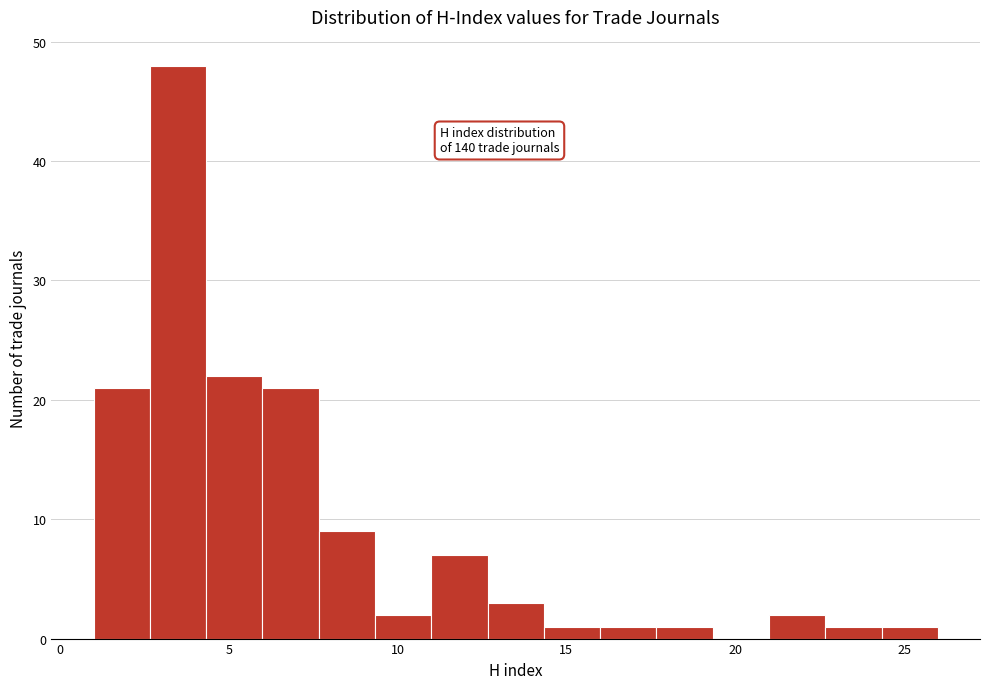

Read against the x-axis, roughly where is the centre of the tallest bar?

3.5